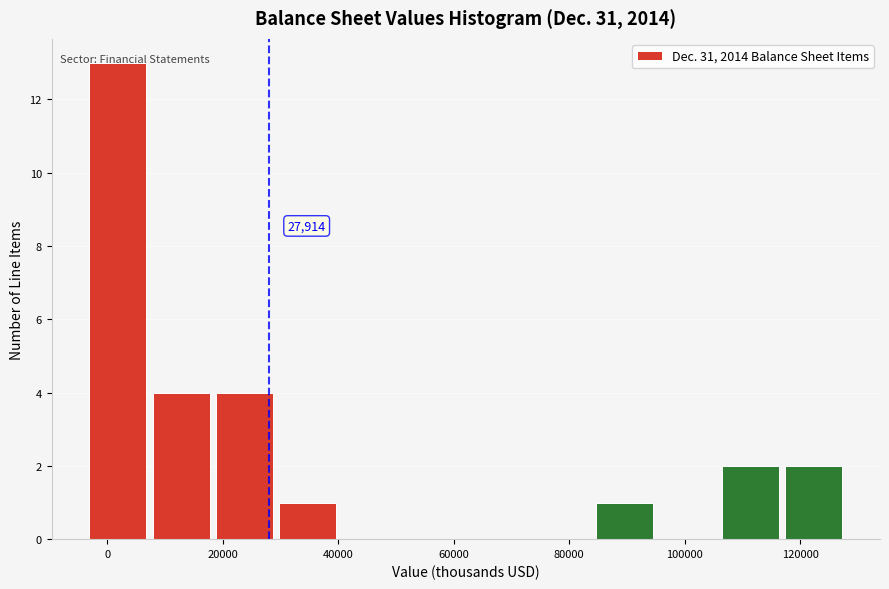

Over which range of the x-axis is the bar tallest?

-4000 to 8000